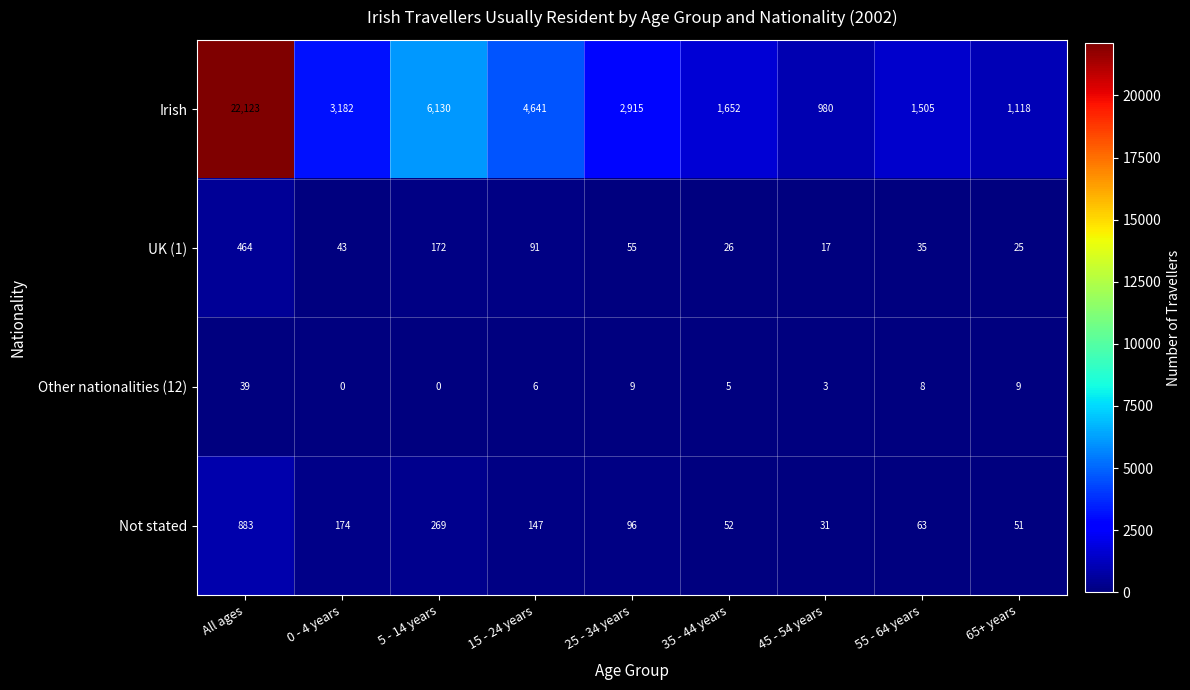

What is the sum of the UK (1) values at 55 - 64 years and 25 - 34 years?

90